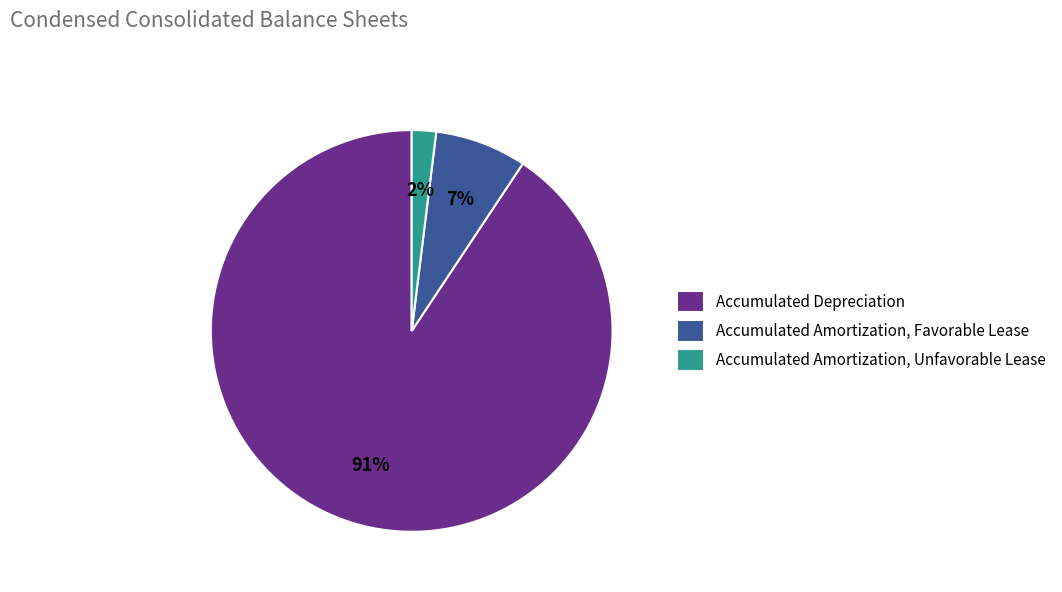

To the nearest percent, what portion does Accumulated Amortization, Unfavorable Lease represent?

2%